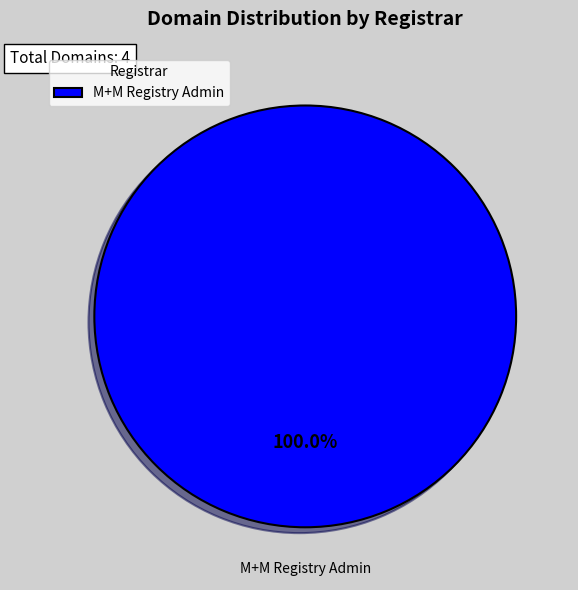

Rank the categories by value from lowest to highest.

M+M Registry Admin